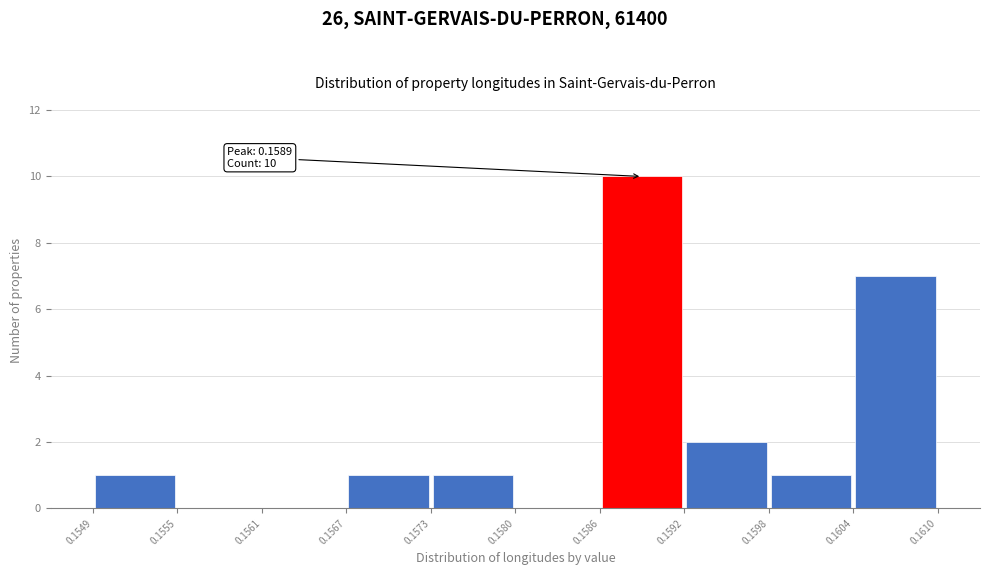

Over which range of the x-axis is the bar tallest?

0.1586 to 0.1592